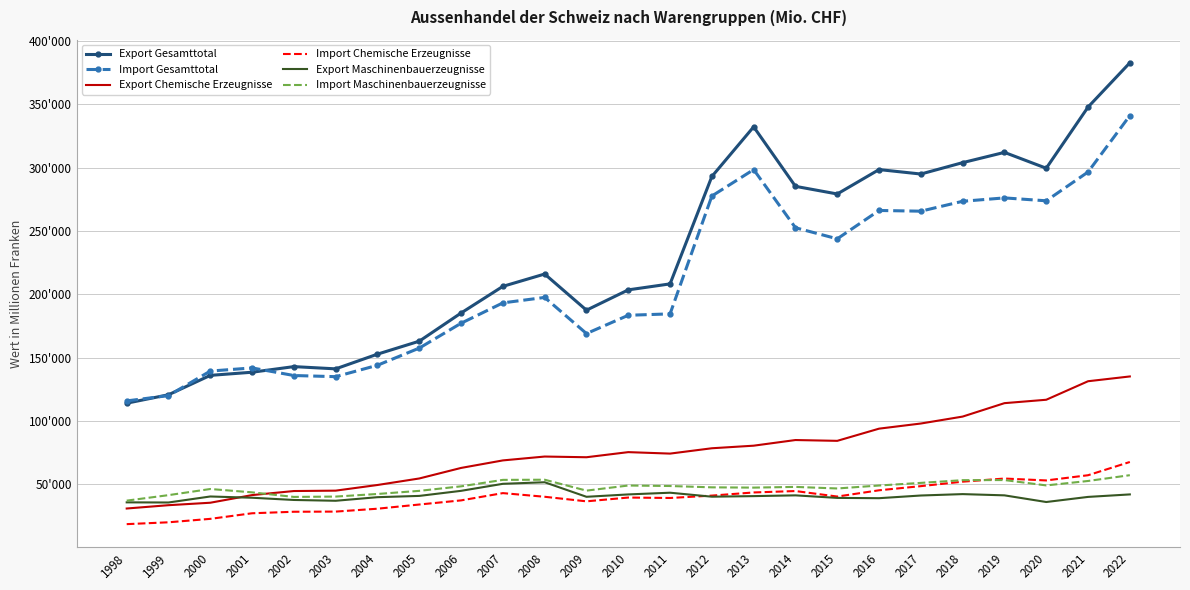

The Import Gesamttotal series shows 139402.2 at 2000. True or false?

True